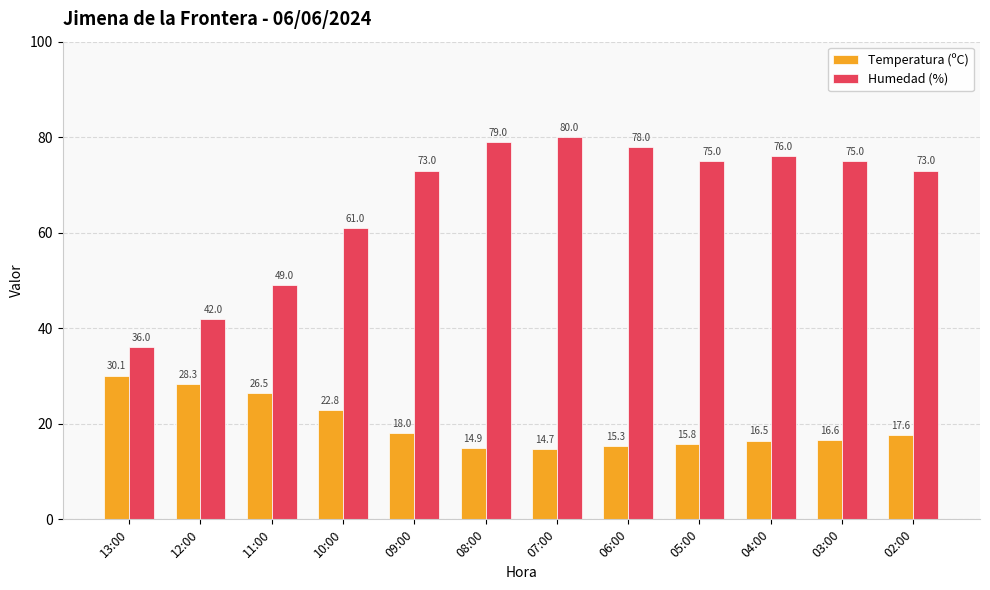

How many groups of bars are there?

12